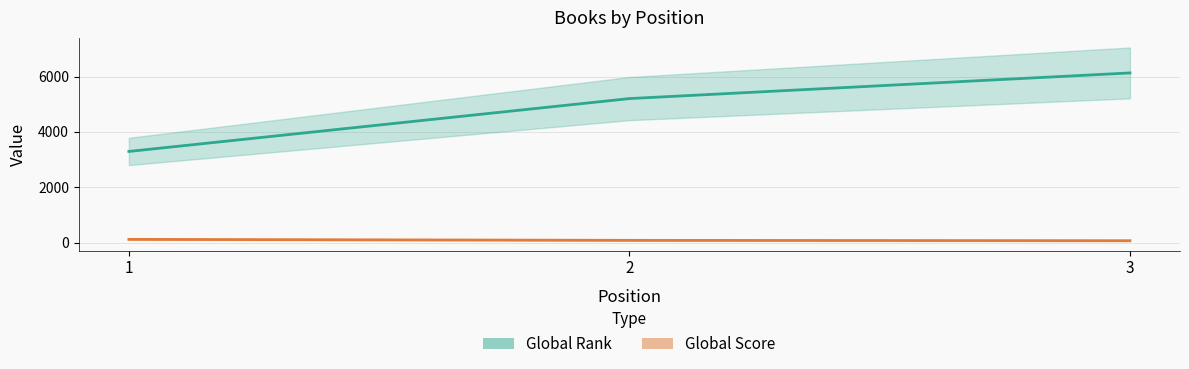

What is the total value across all series at 1?

3406